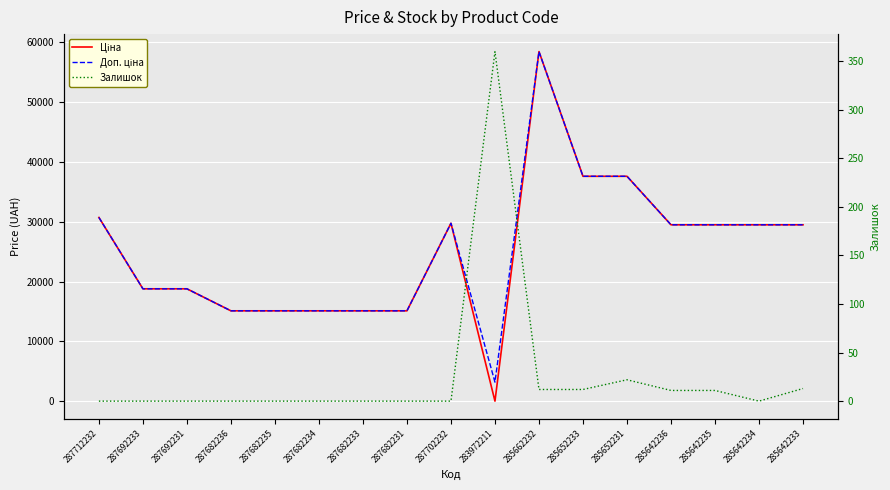

Does the chart display data point markers on the line(s)?

No